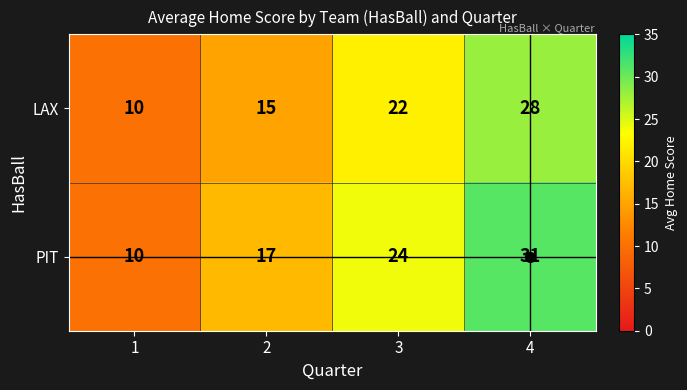

Is the value of LAX at 2 greater than the value of PIT at 2?

No